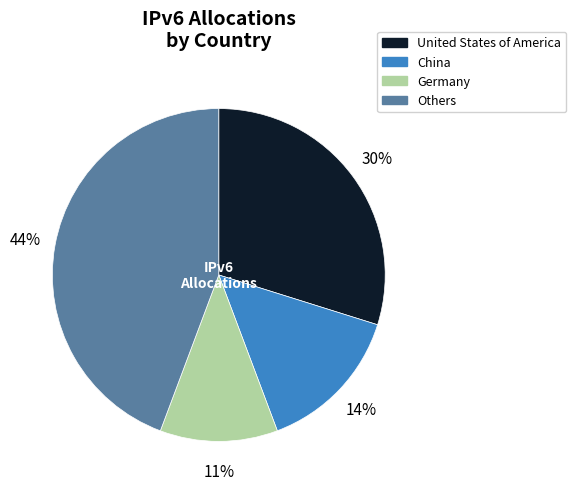

Which category has the biggest portion of the pie?

Others